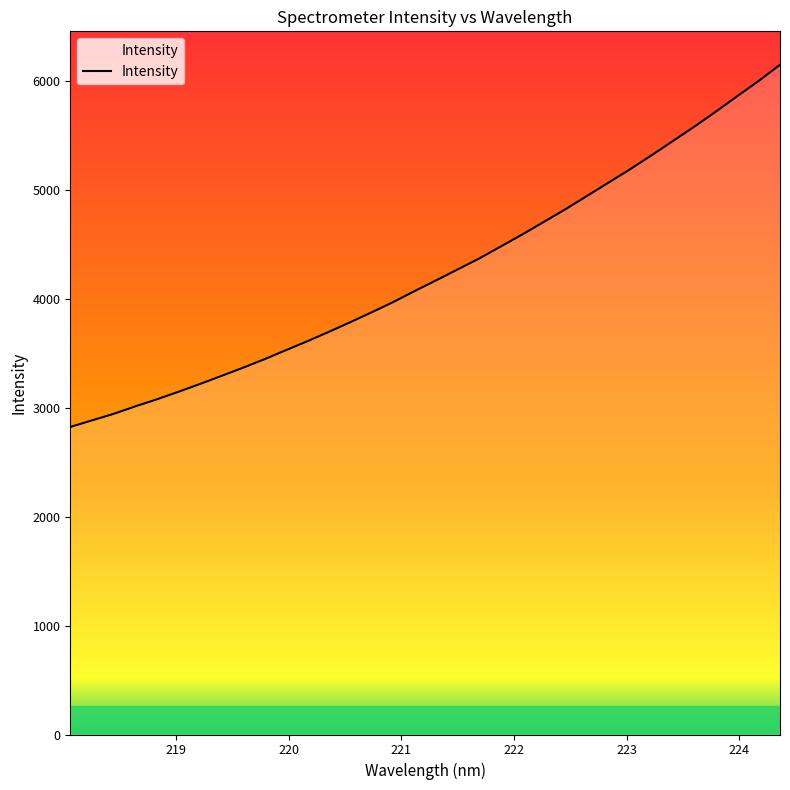

What is the maximum value shown in the chart?

6146.1